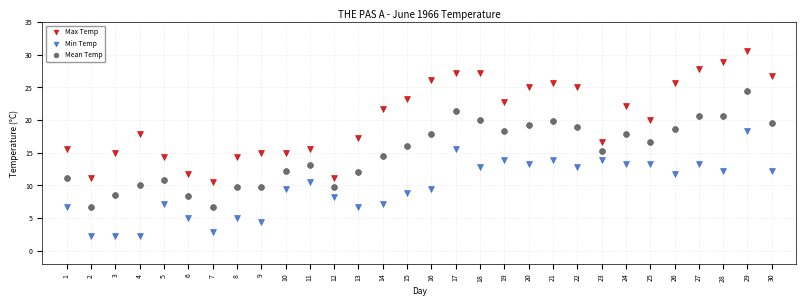

Which series reaches the minimum Y coordinate?

Min Temp